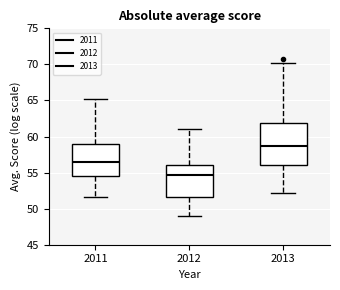

Which box's median line is the lowest?

2012